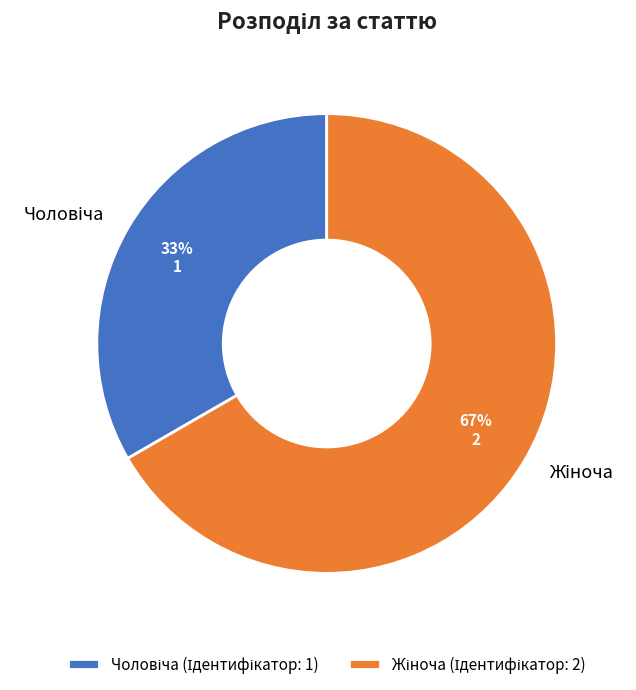

Does any single category account for the majority?

Yes